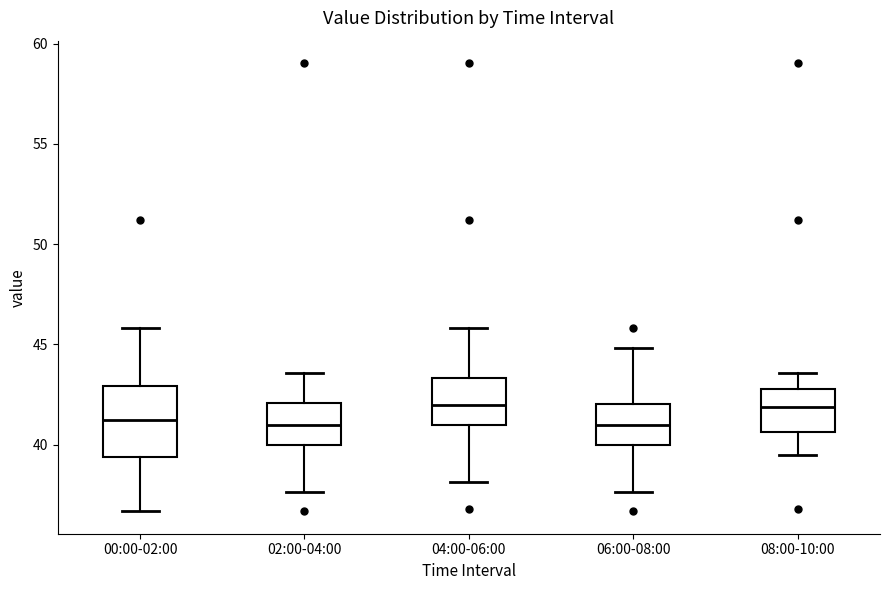

Comparing the boxes themselves (not the whiskers), which one is the tallest?

00:00-02:00